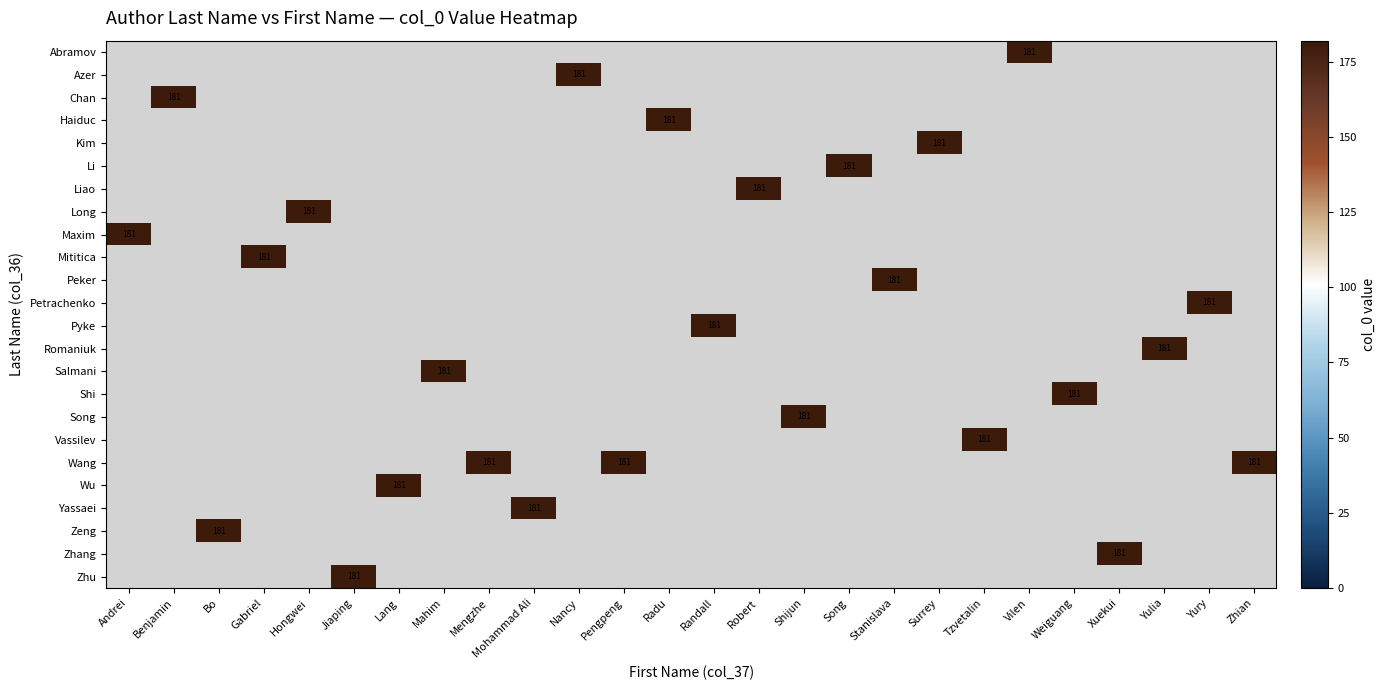

How many distinct data groups are displayed?

24